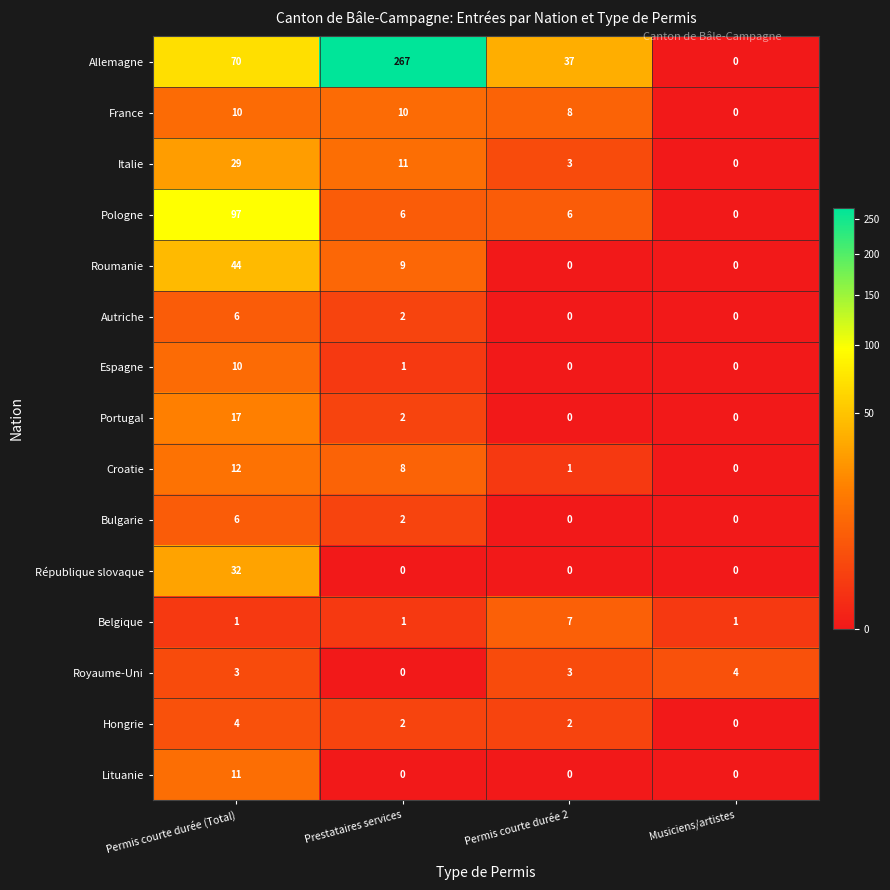

What is the difference between the highest and lowest values at Musiciens/artistes?

4